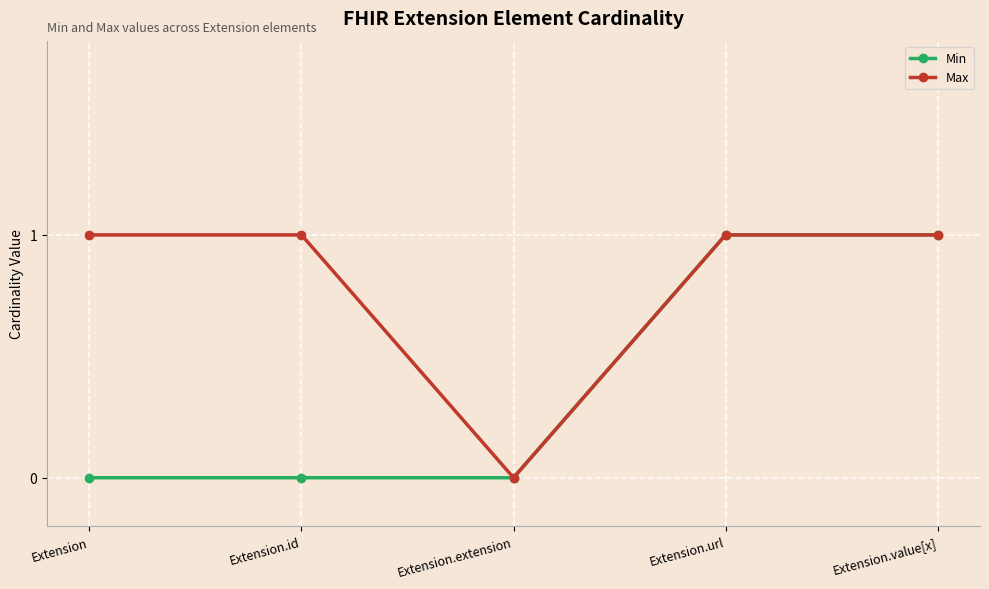

What is the value of the Min point at the 4th from the left?

1